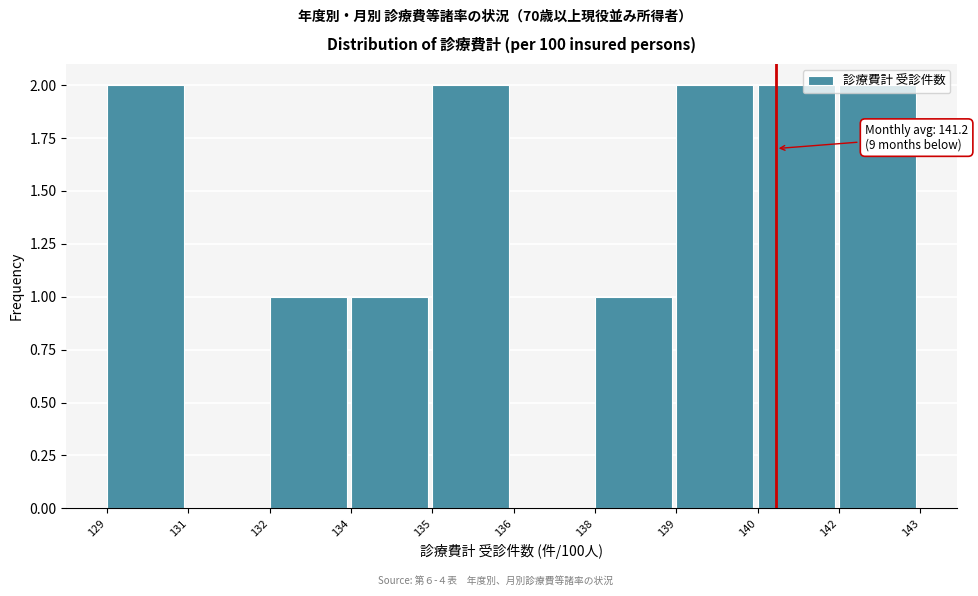

What is the sum of all values?

13